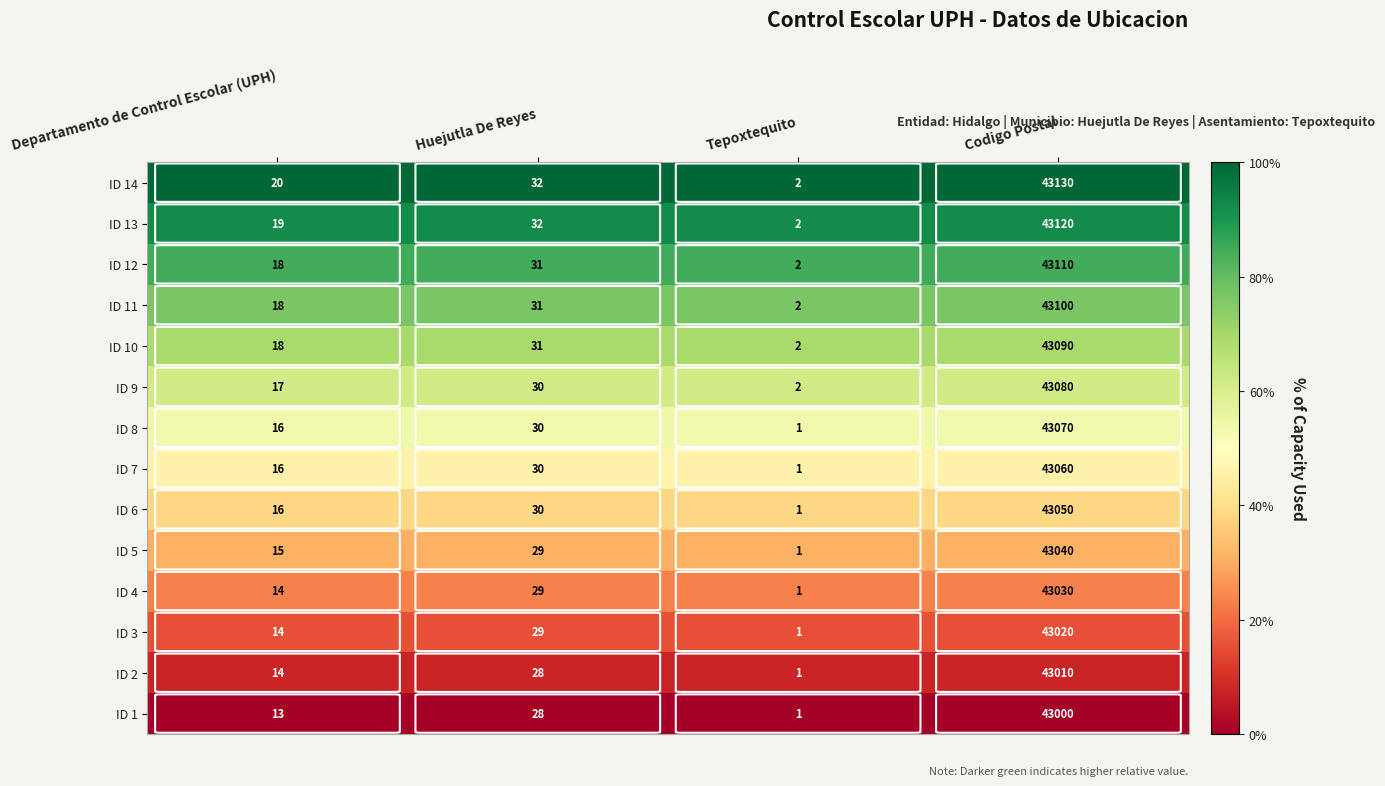

What is the total value across all series at Departamento de Control Escolar (UPH)?

228